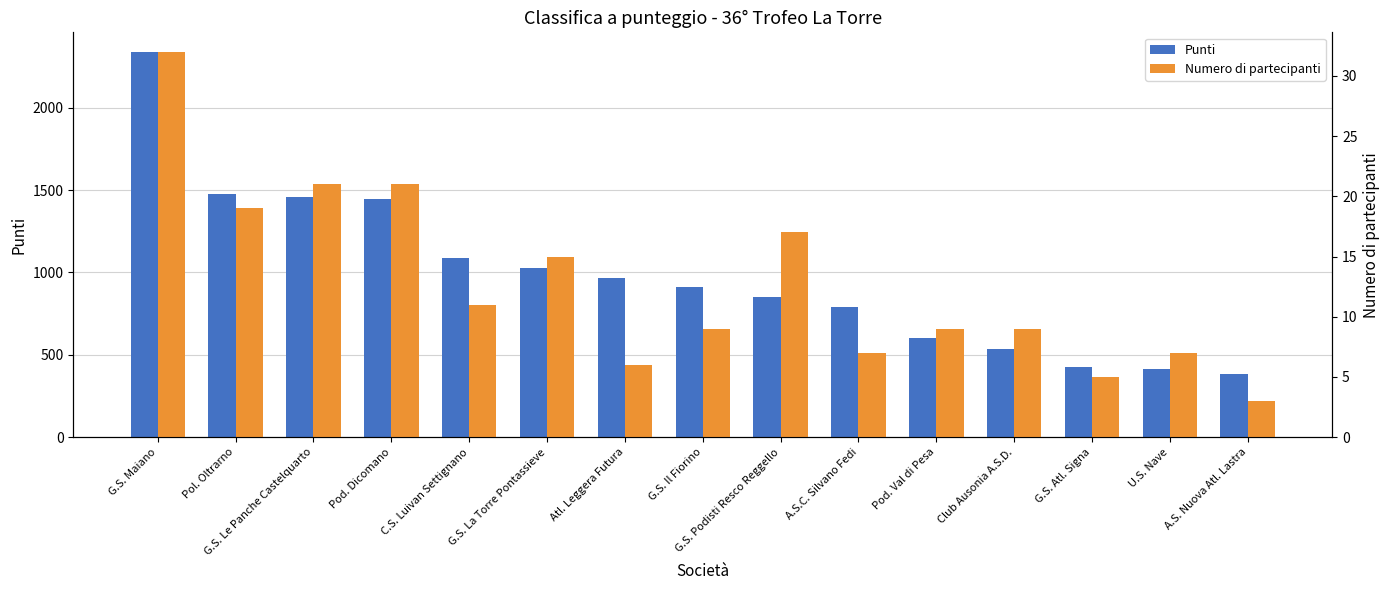

True or false: Punti has a value of 185 at U.S. Nave.

False